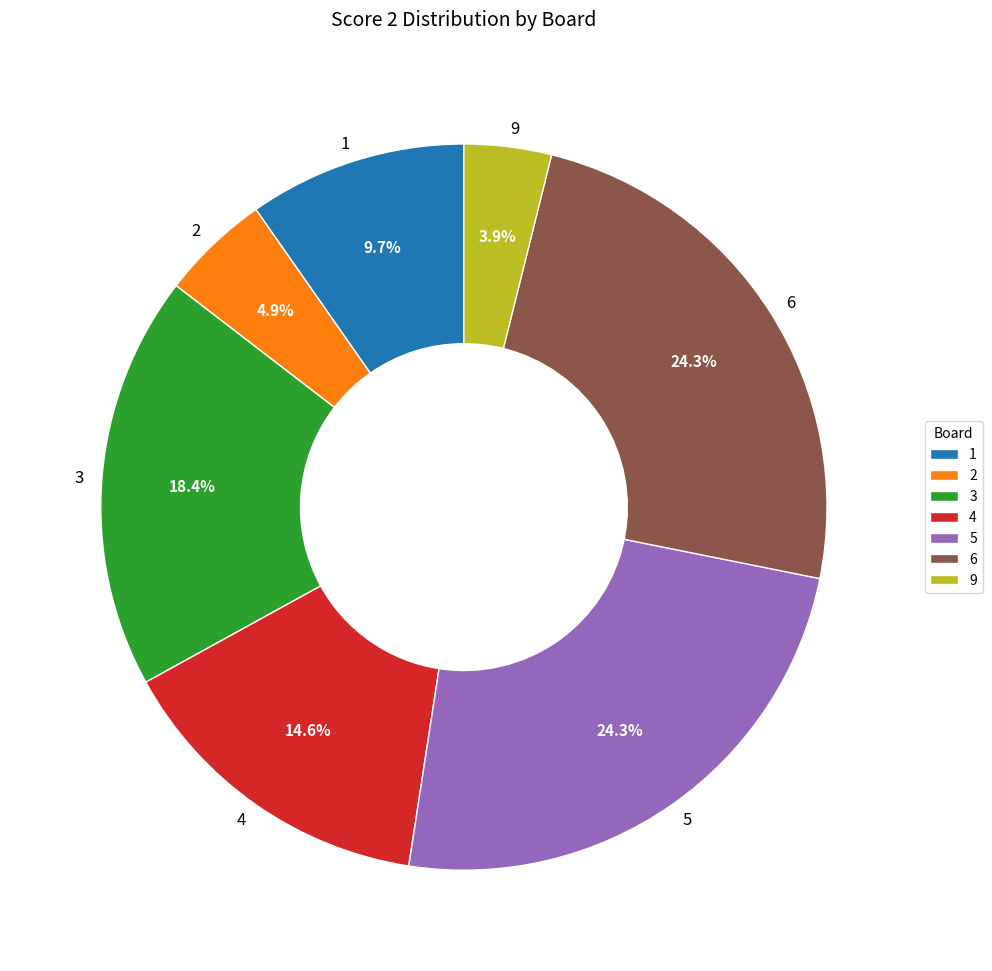

Which has a higher value, 9 or 4?

4